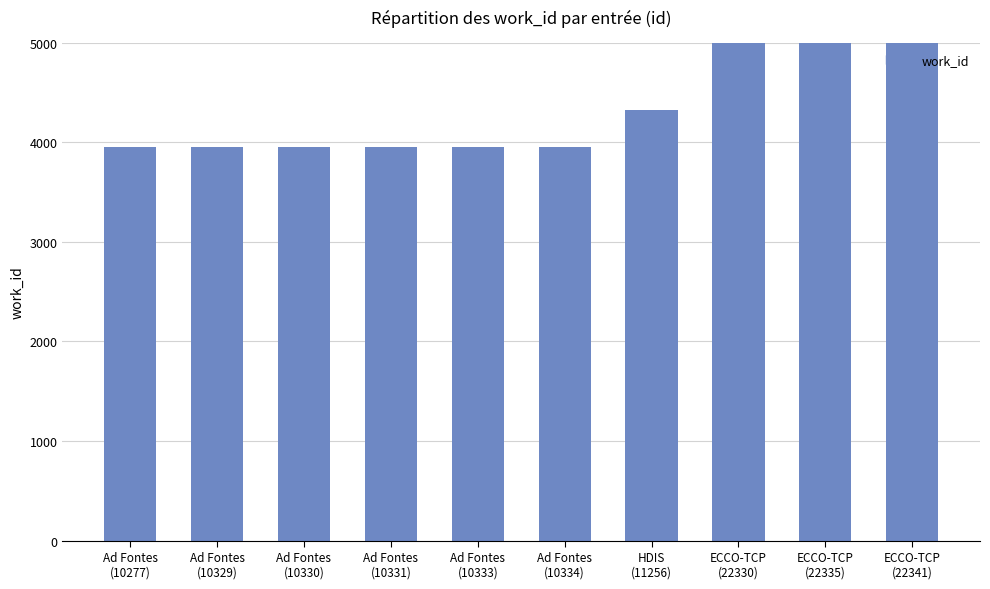

Reading right to left, extract all data points from this chart.

ECCO-TCP
(22341)=7622	ECCO-TCP
(22335)=7622	ECCO-TCP
(22330)=7622	HDIS
(11256)=4319	Ad Fontes
(10334)=3953	Ad Fontes
(10333)=3953	Ad Fontes
(10331)=3953	Ad Fontes
(10330)=3953	Ad Fontes
(10329)=3953	Ad Fontes
(10277)=3953